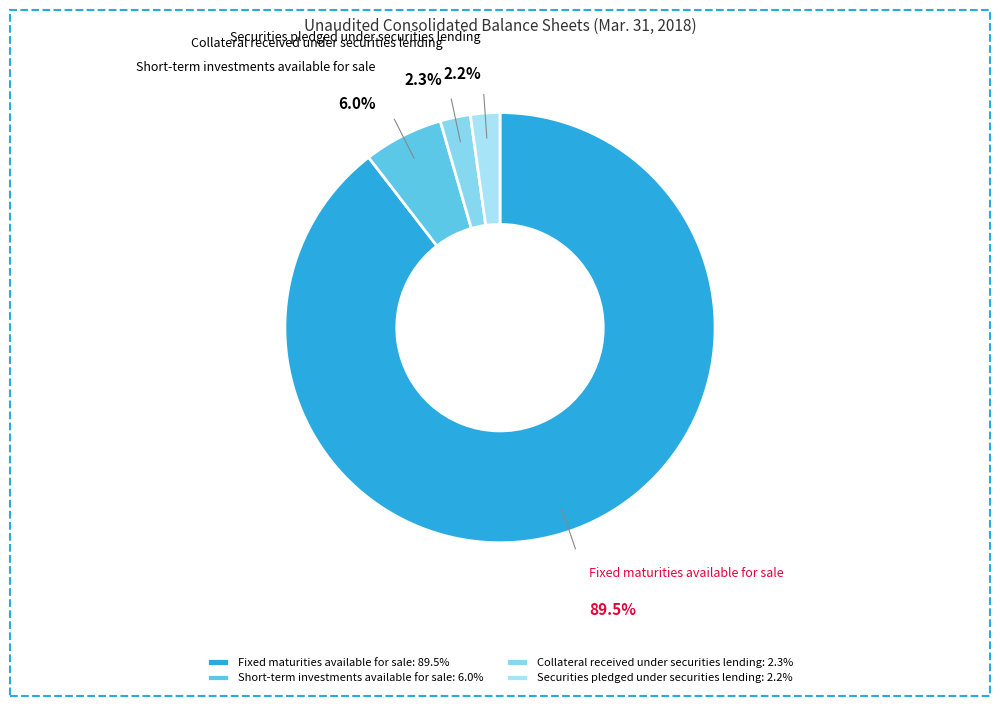

To the nearest percent, what is the combined percentage of Securities pledged under securities lending and Fixed maturities available for sale?

92%